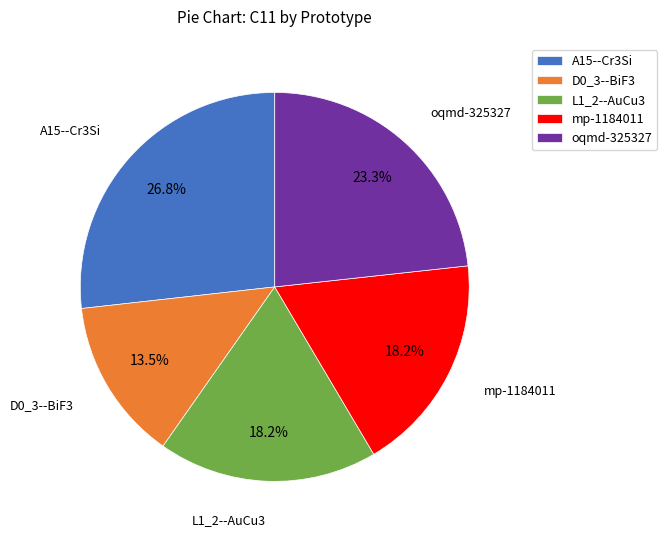

Count the number of slices in the pie.

5